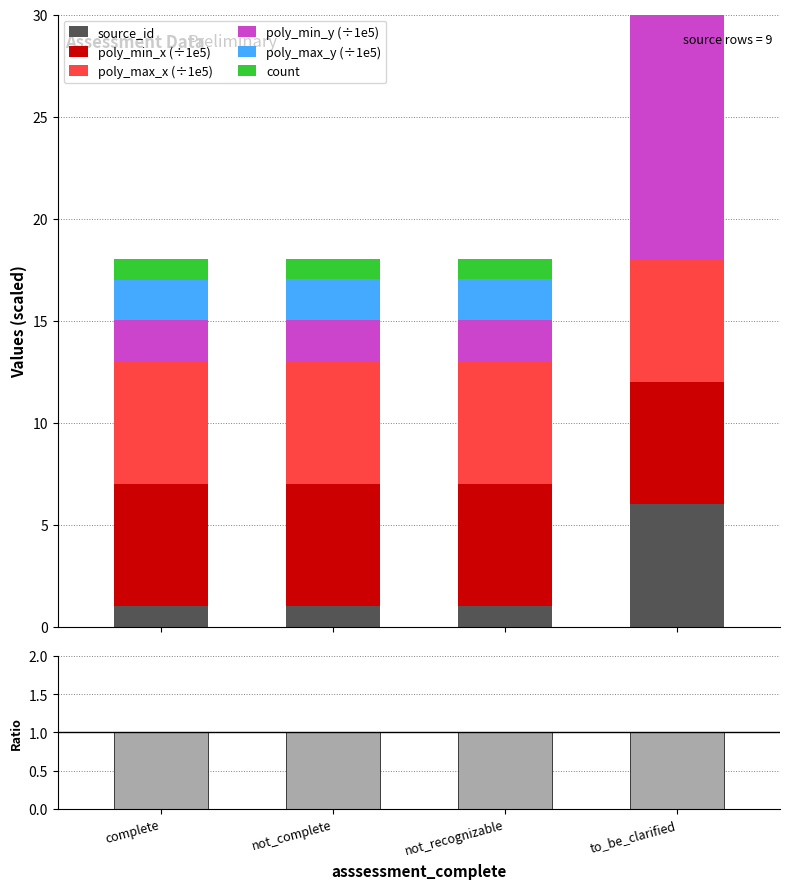

How many data points does each series have?

4